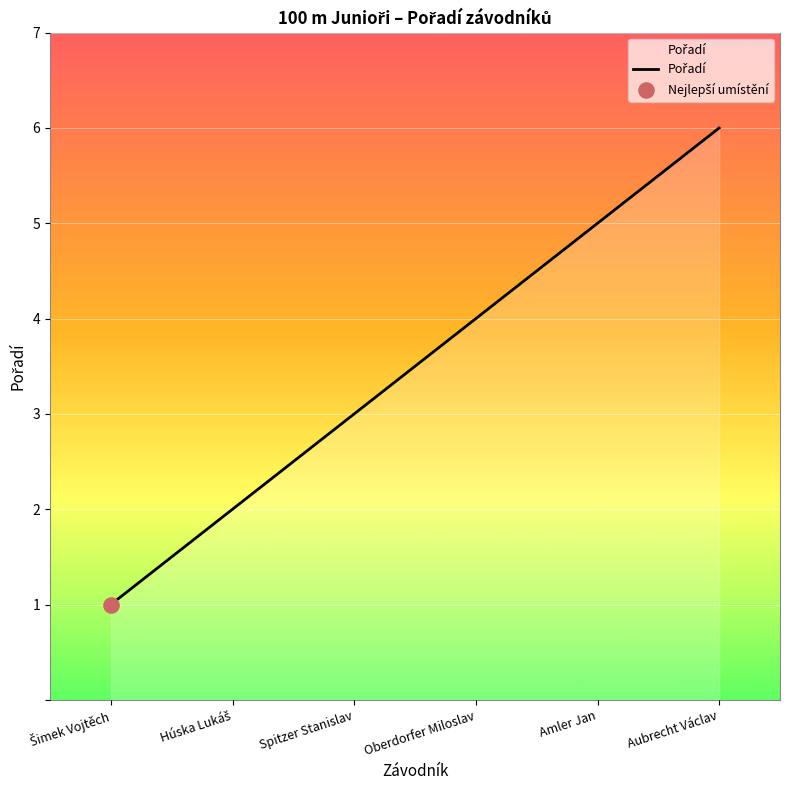

Which has a higher value, Amler Jan or Oberdorfer Miloslav?

Amler Jan